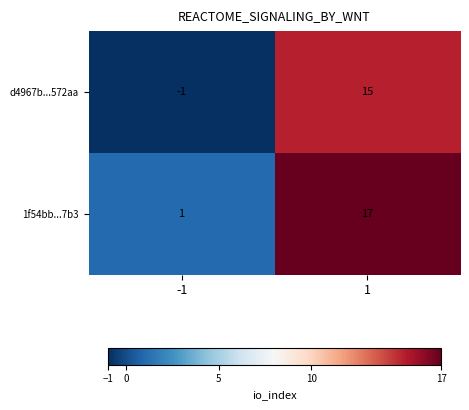

Reading right to left, what are all the values shown in this chart?

d4967b...572aa: 15	-1
1f54bb...7b3: 17	1